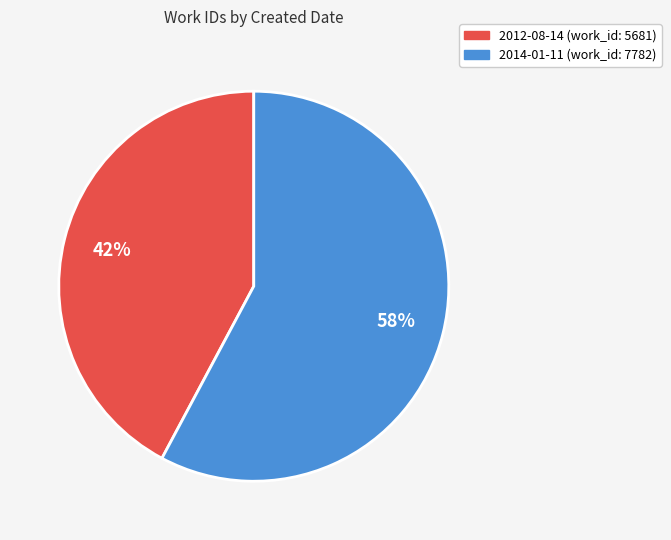

Which slice represents more than half of the pie?

2014-01-11